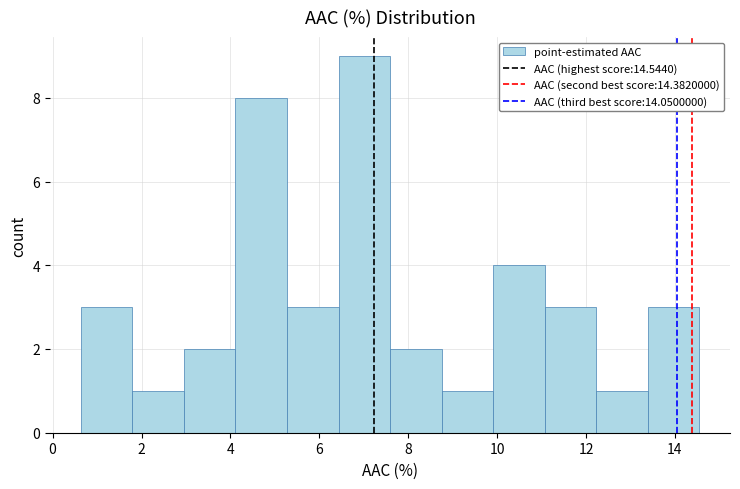

Reading left to right, transcribe this chart: for each bar, give the range it covers on the x-axis and its height. Neither the bar edges nor the heights are printed on the chart, so give them approximately, as read against the axes.

0.6 to 1.8: 3
1.8 to 3.0: 1
3.0 to 4.2: 2
4.2 to 5.2: 8
5.2 to 6.4: 3
6.4 to 7.6: 9
7.6 to 8.8: 2
8.8 to 10.0: 1
10.0 to 11.0: 4
11.0 to 12.2: 3
12.2 to 13.4: 1
13.4 to 14.6: 3